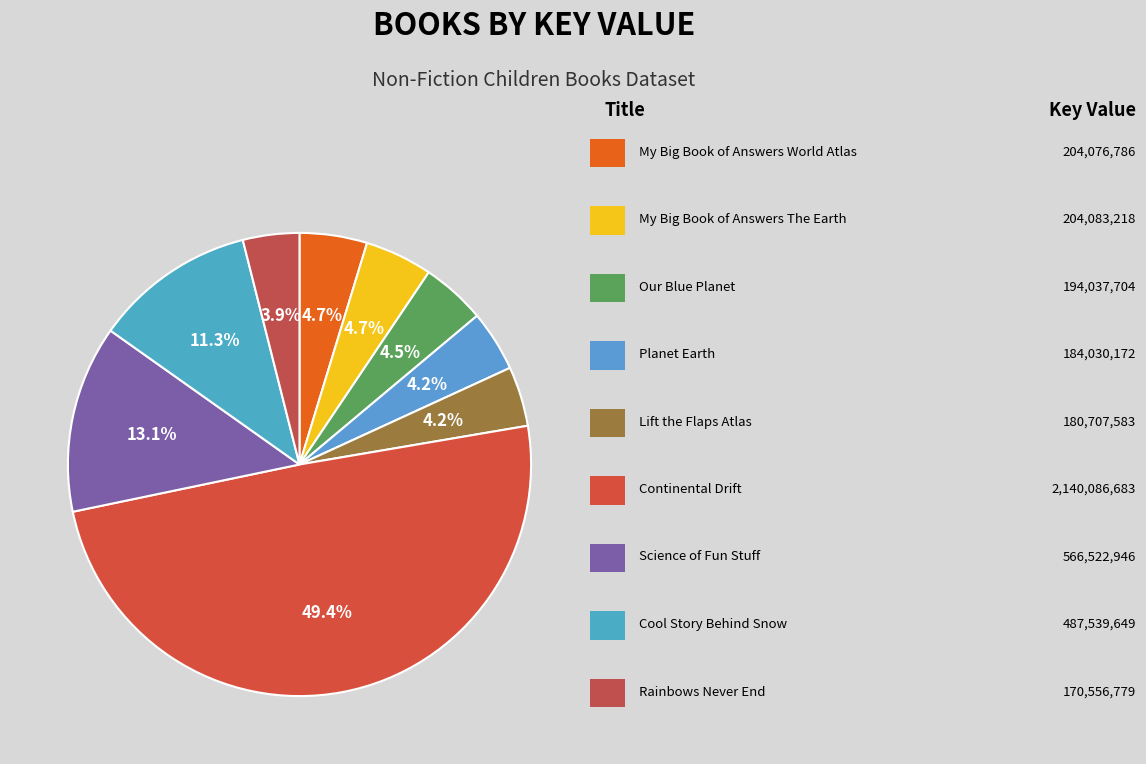

Count the number of slices in the pie.

9